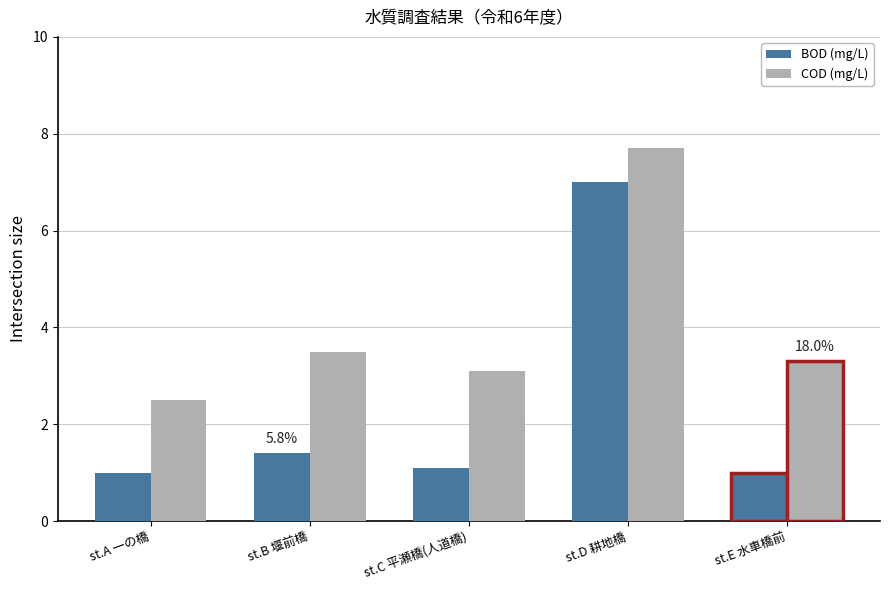

Does the chart contain any negative values?

No